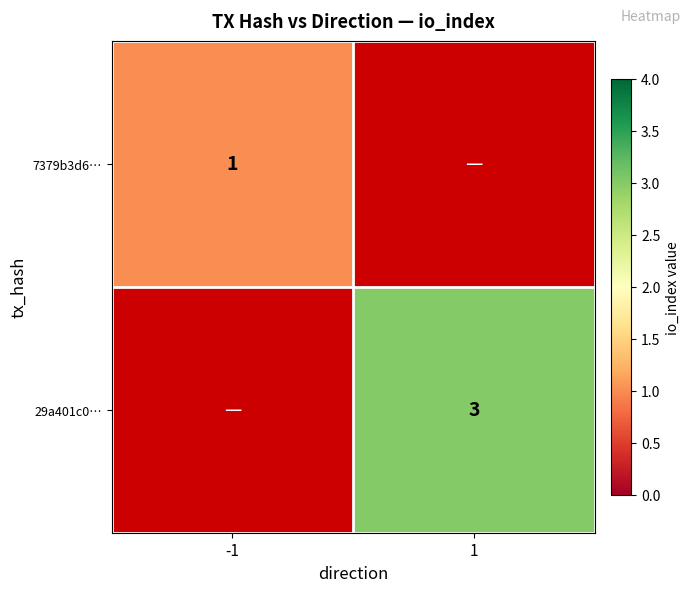

Which label corresponds to the smallest value in the chart?

-1